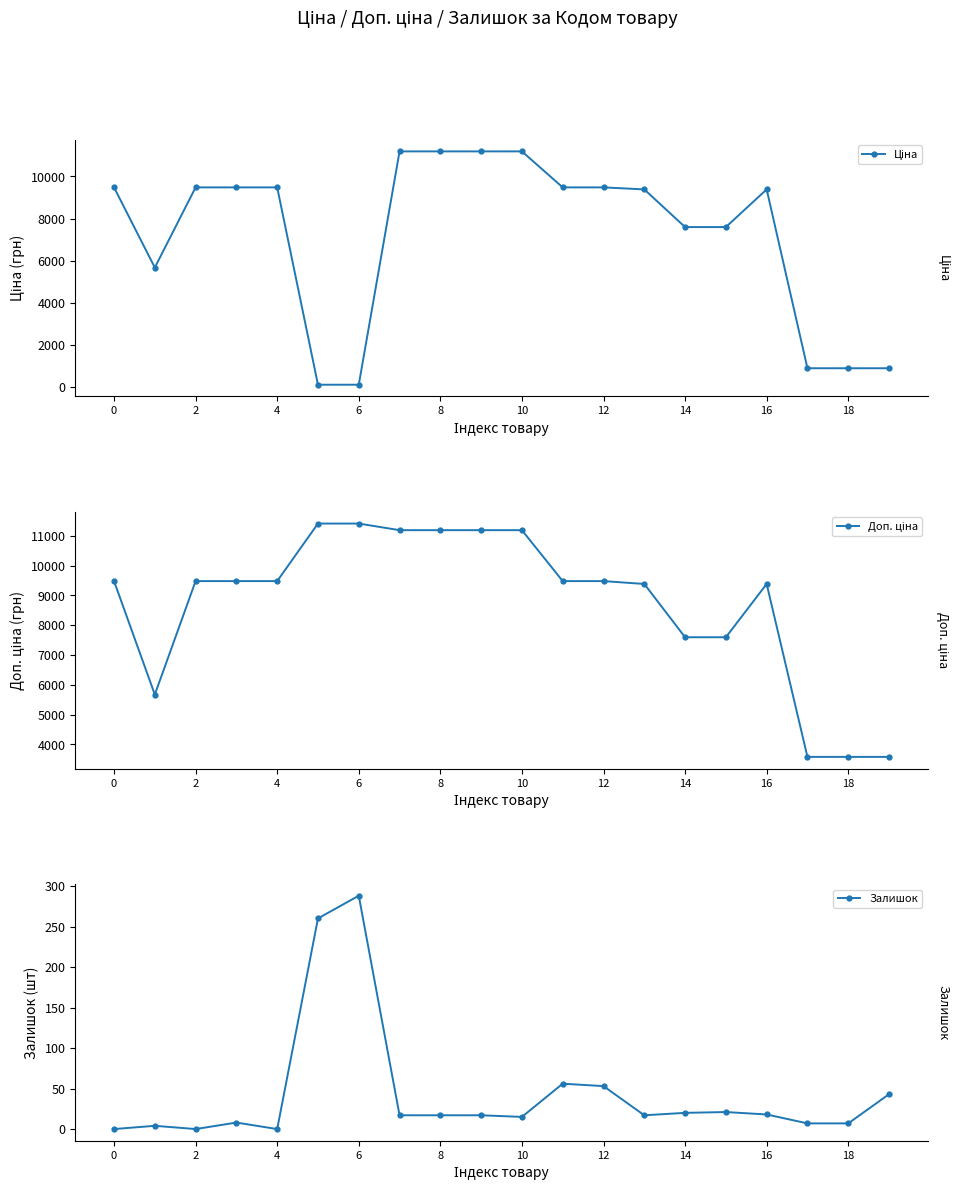

What is the maximum value for Ціна?

11188.2